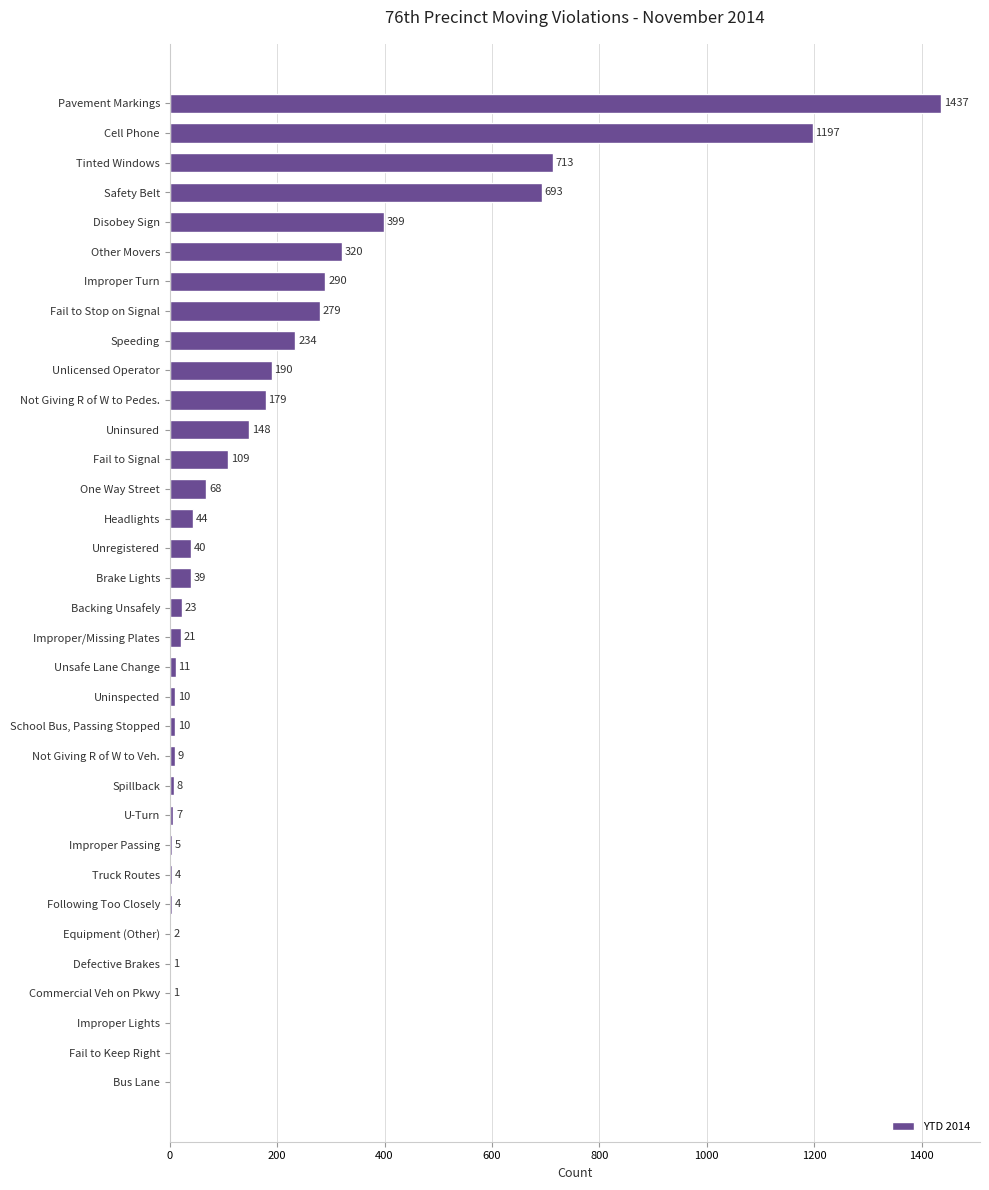

How many positive values are there?

31